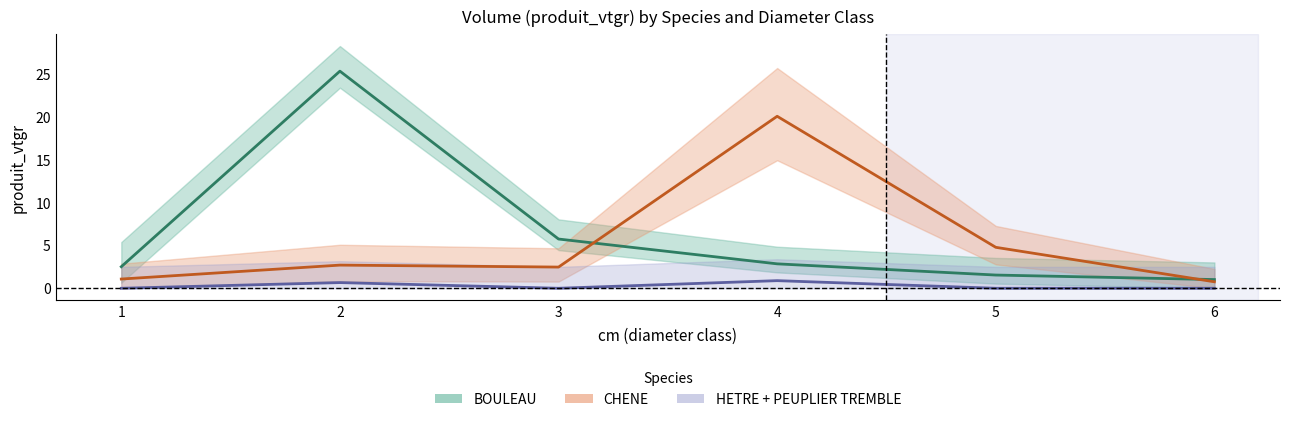

Rank the series by their maximum value, from lowest to highest.

HETRE + PEUPLIER TREMBLE, CHENE, BOULEAU